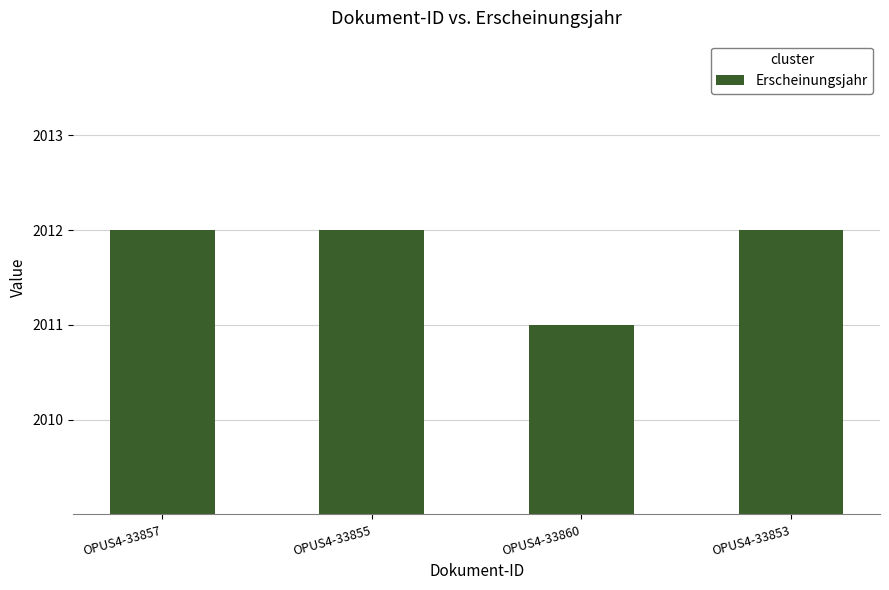

What is the difference between the maximum and minimum values?

1